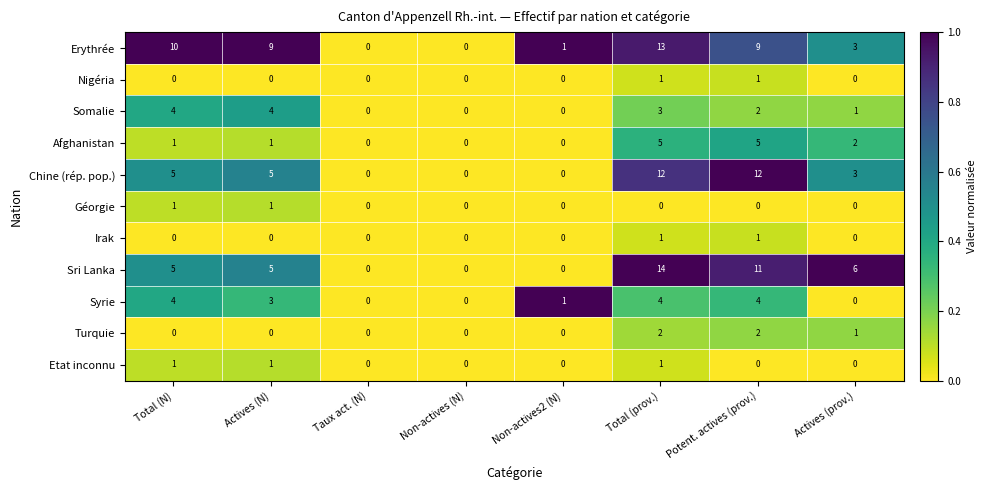

How many series are shown in this chart?

11